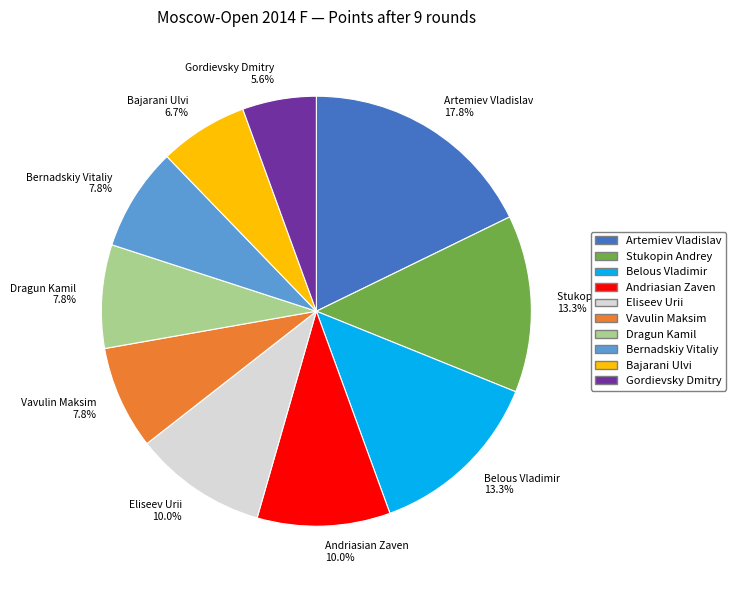

How many slices are in this pie chart?

10